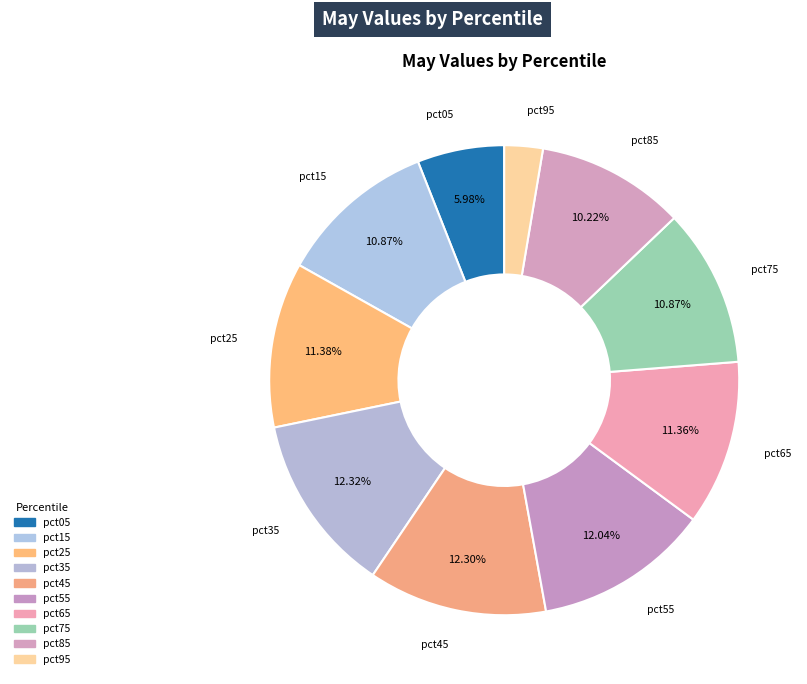

Approximately how many times larger is the value at pct85 compared to pct65?

0.9